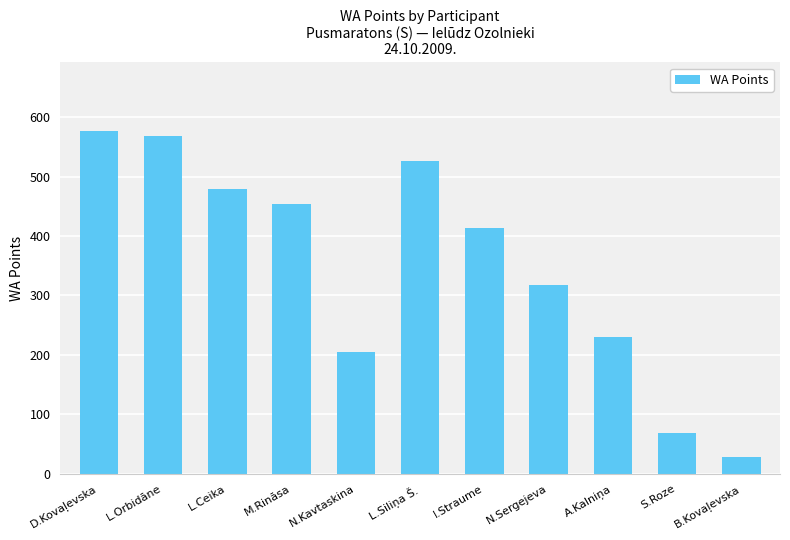

Reading left to right, transcribe all the data shown in this chart.

577	569	480	454	205	527	414	318	230	69	28